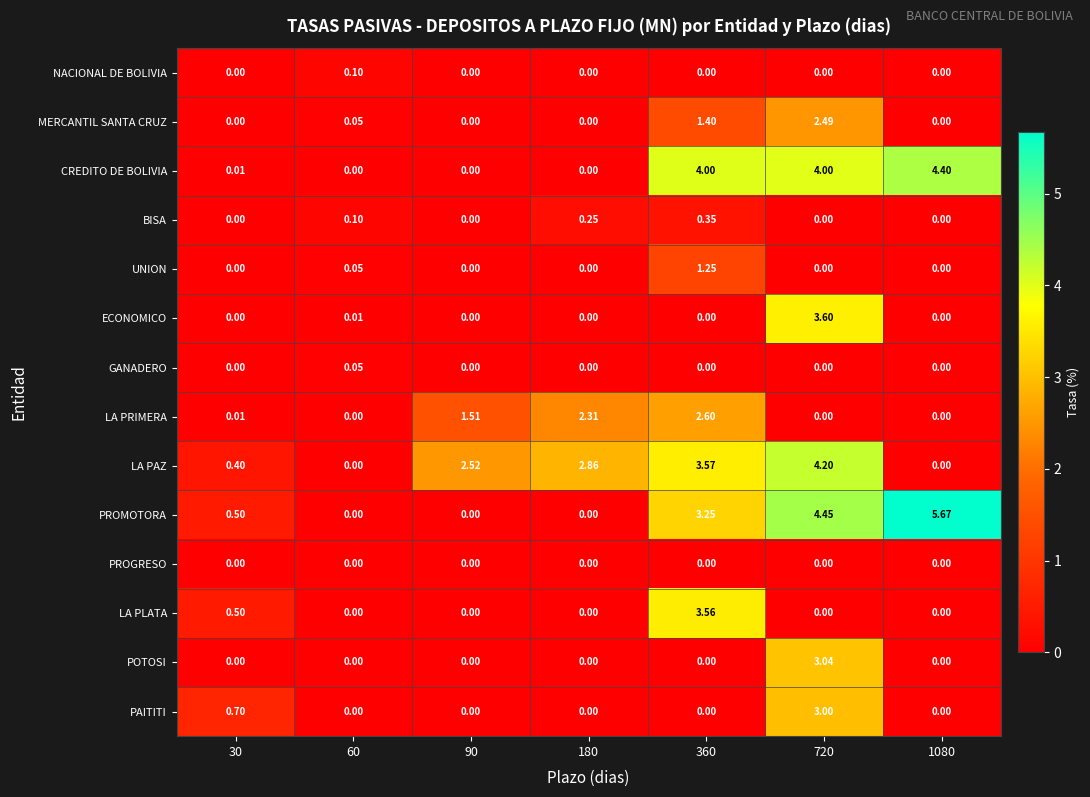

Between 30 and 60, which series saw the biggest shift?

PAITITI